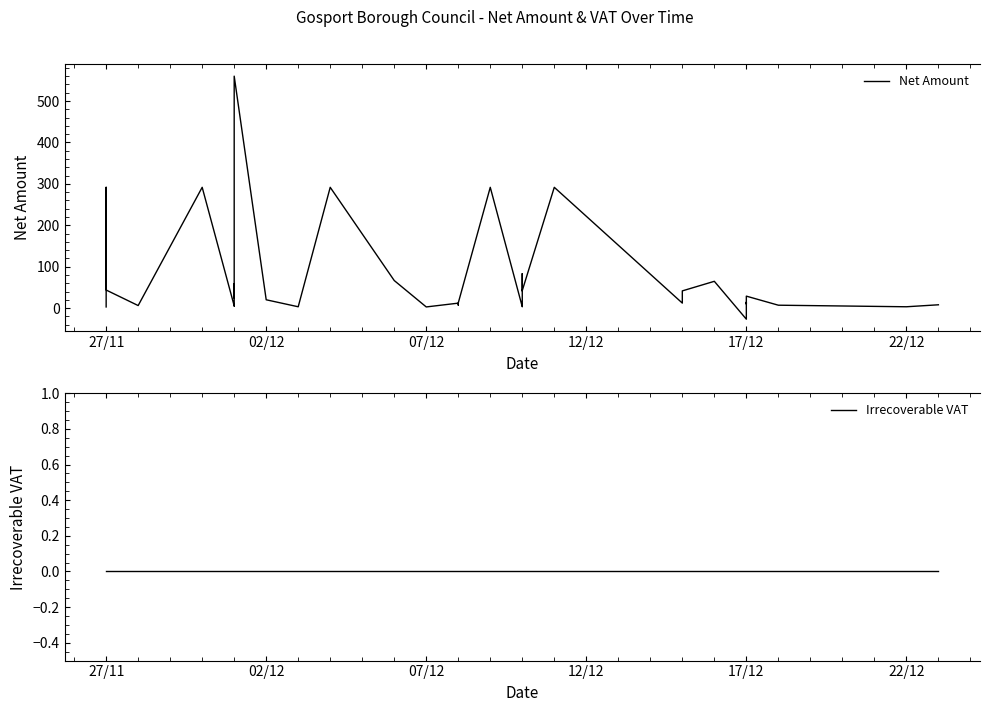

Is this an area chart (filled region under the line)?

No